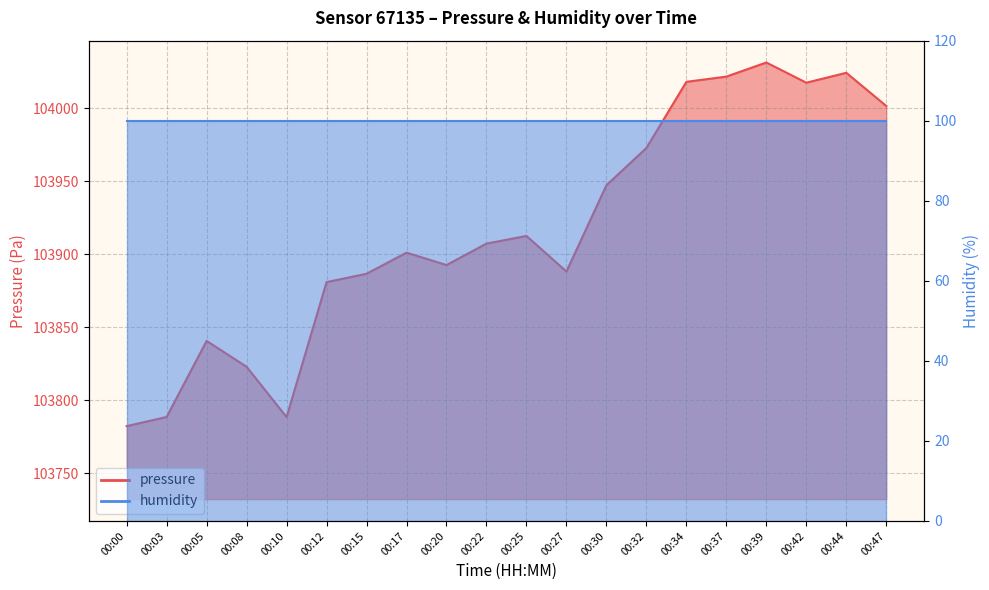

Reading left to right, extract all data points from this chart.

103782.3	103788.6	103840.8	103823.0	103788.5	103881.0	103886.8	103901.2	103892.7	103907.4	103912.7	103888.3	103947.4	103972.9	104018.2	104021.8	104031.5	104017.7	104024.4	104001.7